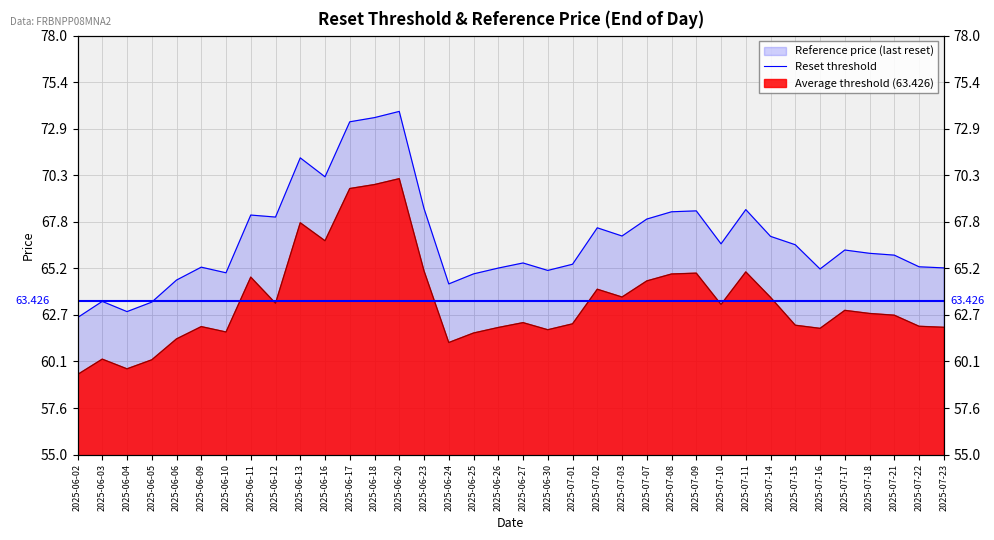

Reading left to right, what are all the values shown in this chart?

Reset threshold: 59.4	60.2	59.7	60.2	61.4	62.0	61.7	64.7	63.3	67.7	66.7	69.6	69.8	70.1	65.1	61.2	61.7	62.0	62.2	61.9	62.2	64.1	63.6	64.5	64.9	65.0	63.2	65.0	63.6	62.1	61.9	62.9	62.7	62.7	62.0	62.0
Reference price: 62.5	63.4	62.9	63.4	64.6	65.3	65.0	68.2	68.0	71.3	70.2	73.3	73.5	73.8	68.5	64.4	64.9	65.2	65.5	65.1	65.5	67.5	67.0	67.9	68.3	68.4	66.6	68.5	67.0	66.5	65.2	66.2	66.0	66.0	65.3	65.2